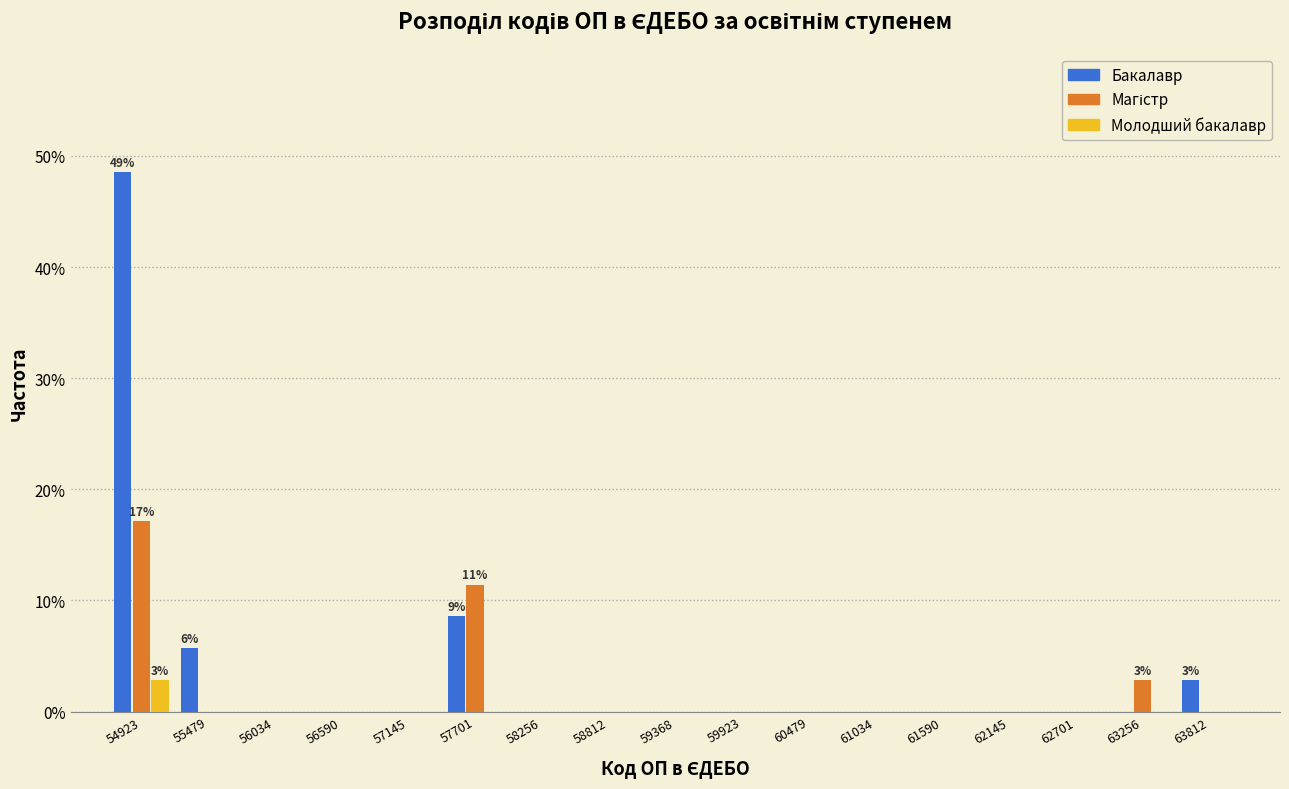

In the Магістр series, which range on the x-axis has the tallest bar?

54600 to 55200